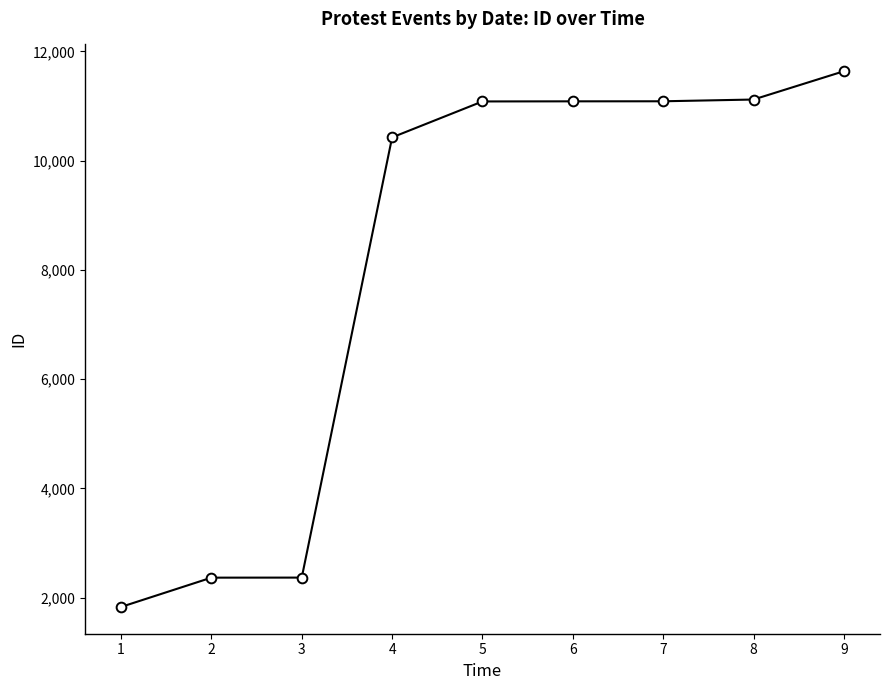

What is the average value?

8112